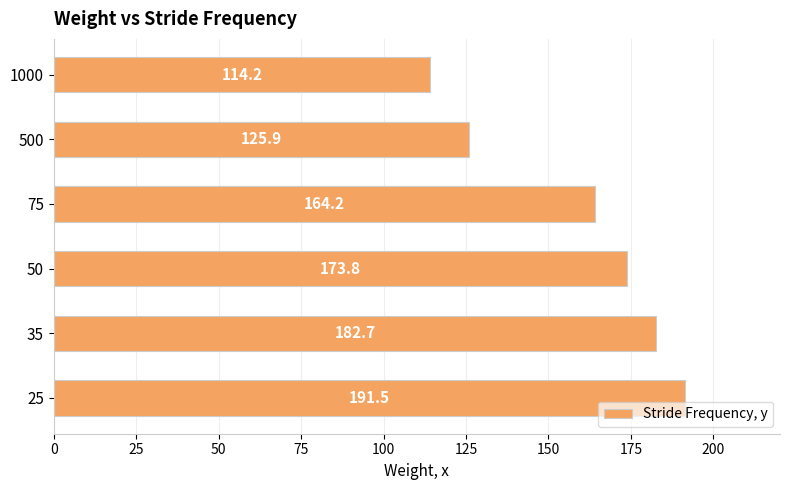

Which category has the lowest value across all series?

1000